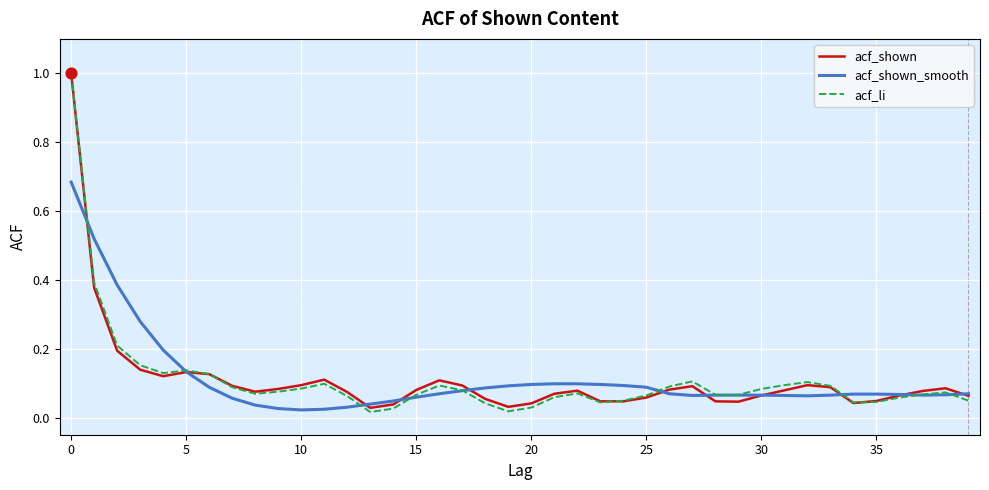

What is the maximum value for acf_shown?

1.0